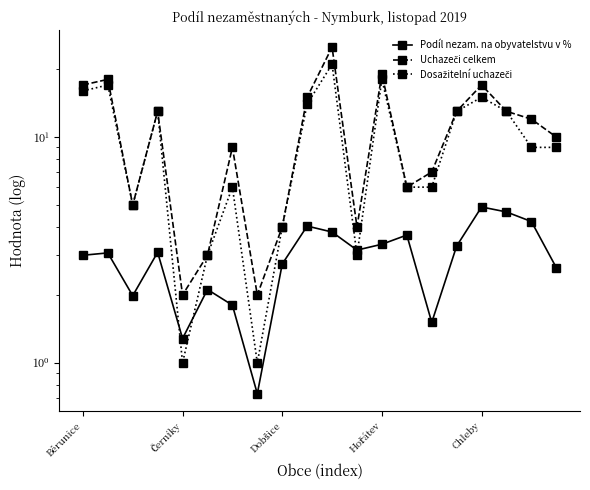

Which series has the largest total across all categories?

Uchazeči celkem